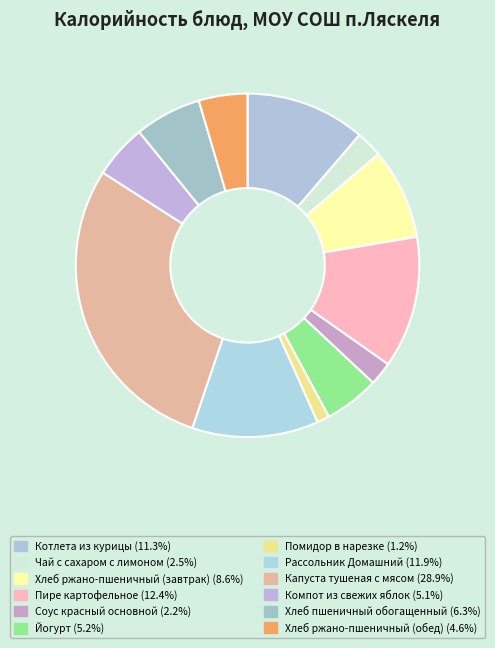

How many segments does this pie chart have?

12